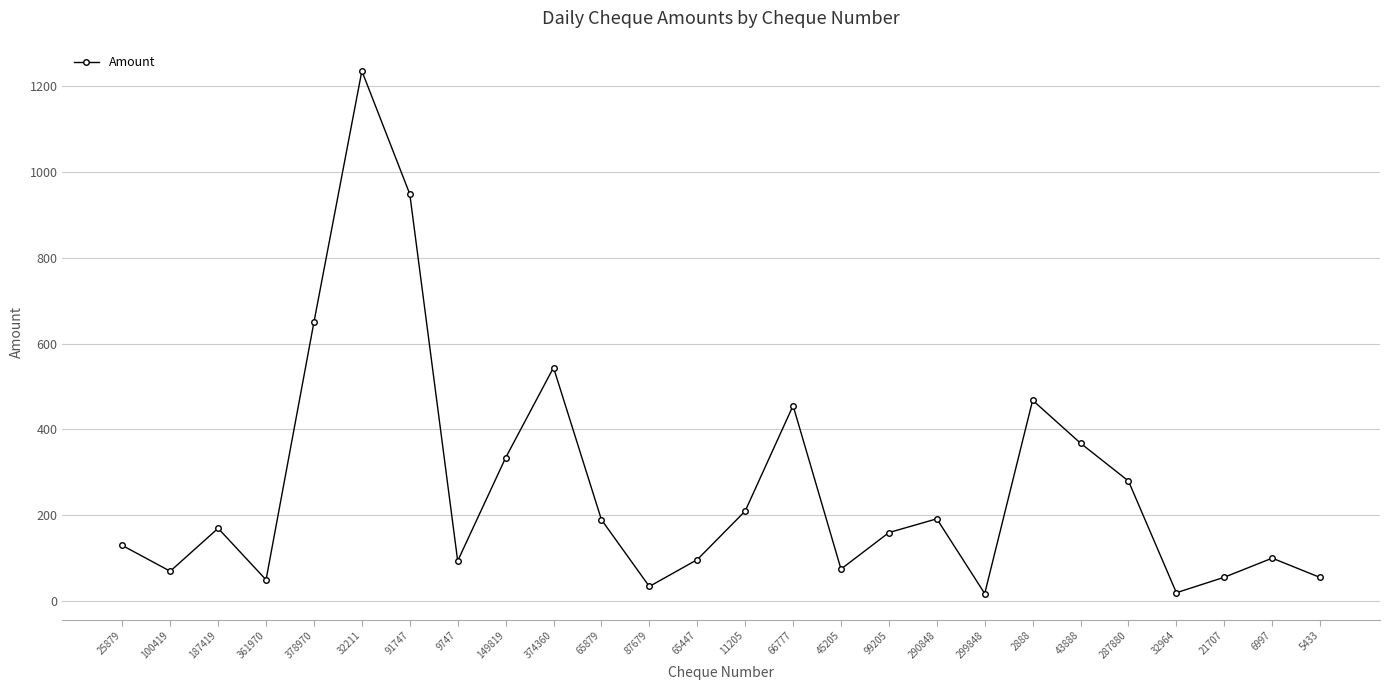

Which has a higher value, 45205 or 374360?

374360